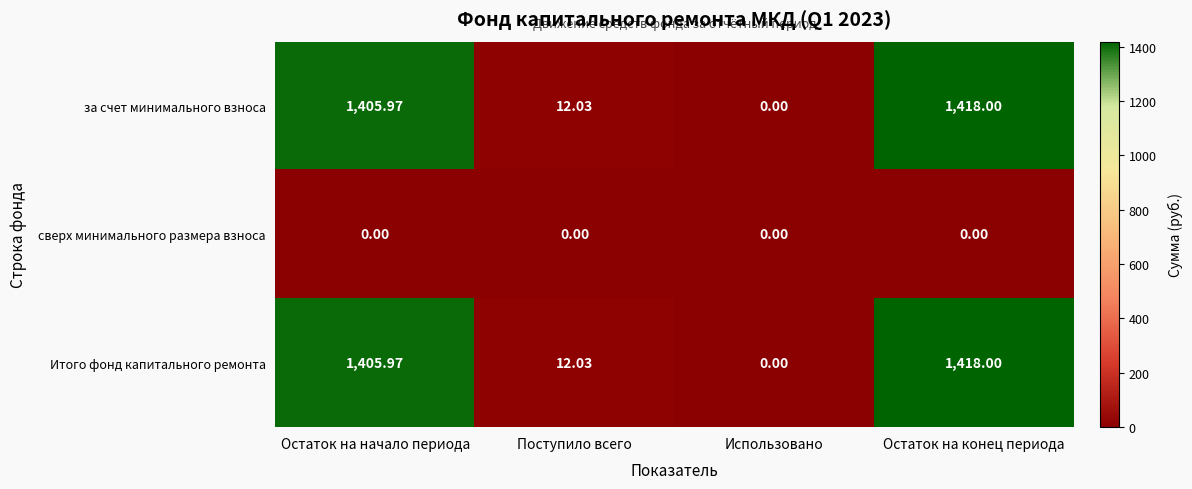

At which label does за счет минимального взноса reach its minimum?

Использовано